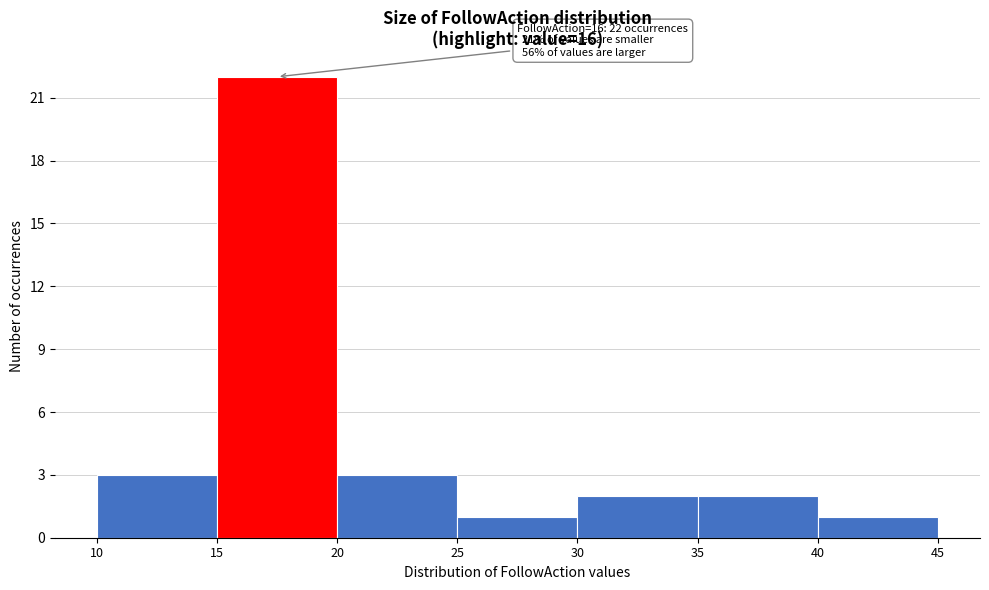

Which range on the x-axis has the tallest bar?

15 to 20